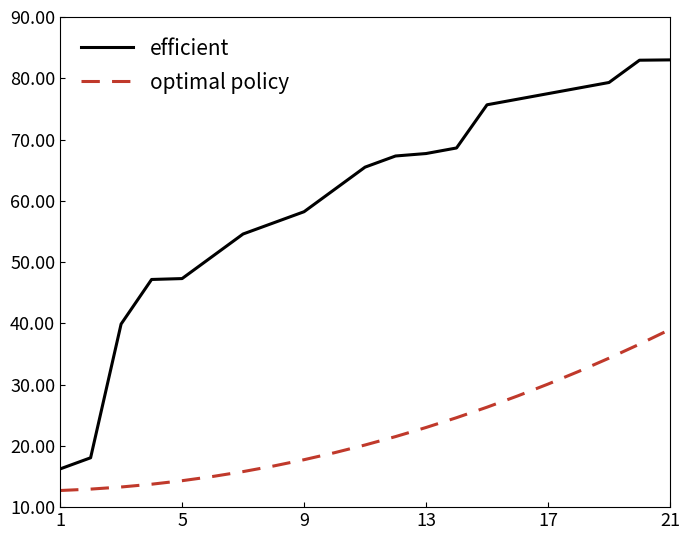

What is the minimum value shown in the chart?

12.7